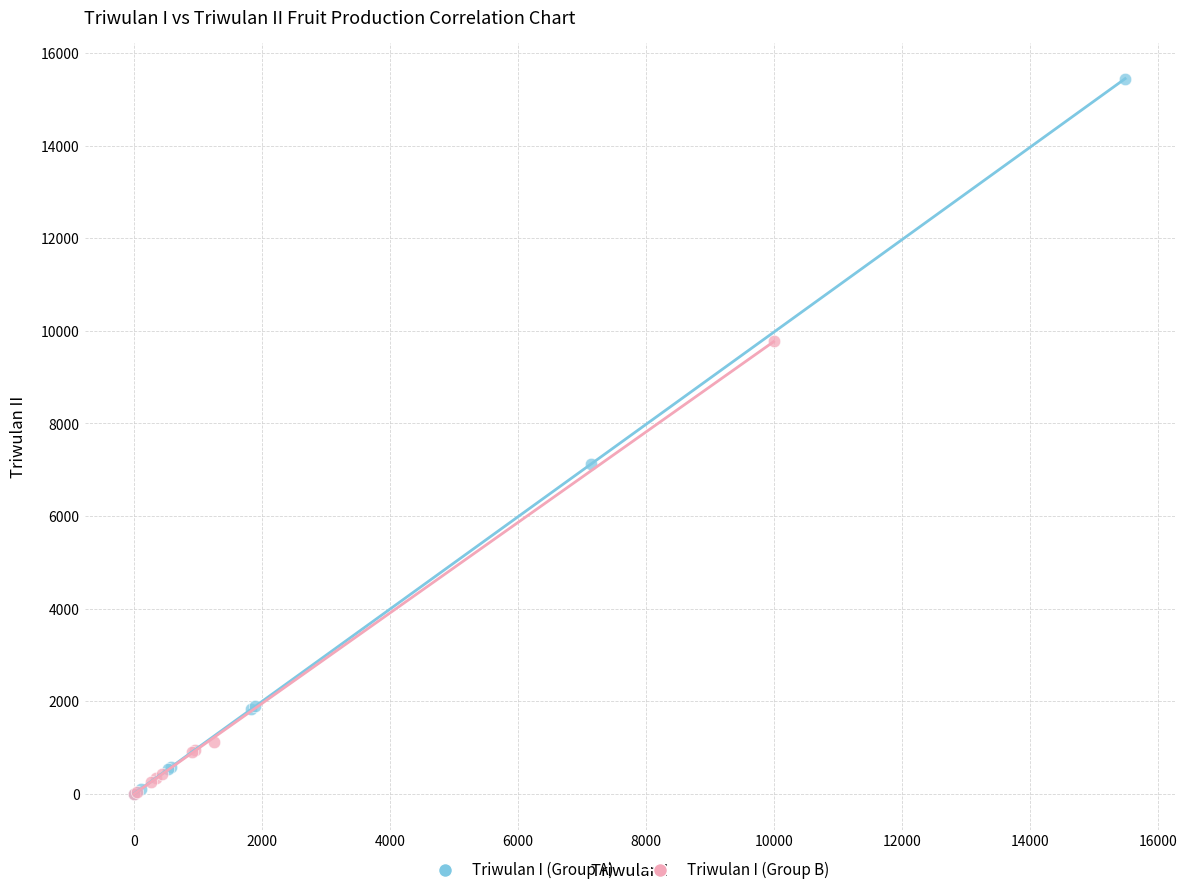

Which series has the widest spread of Y values?

Triwulan I (Group A)